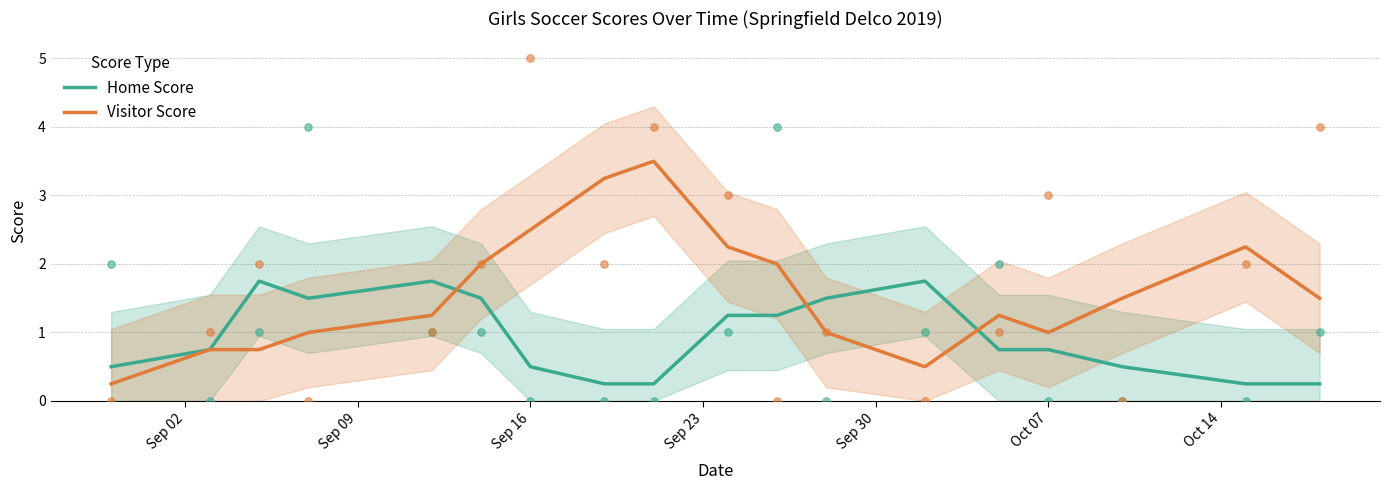

Which series has the widest spread of Y values?

Visitor Score